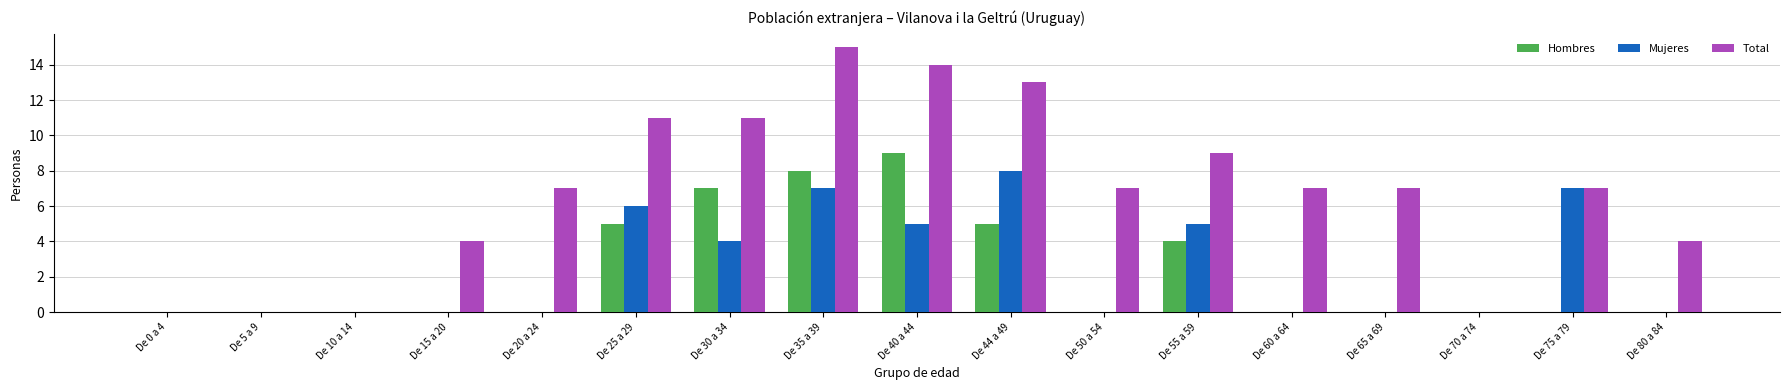

What is the sum of all Hombres values?

38